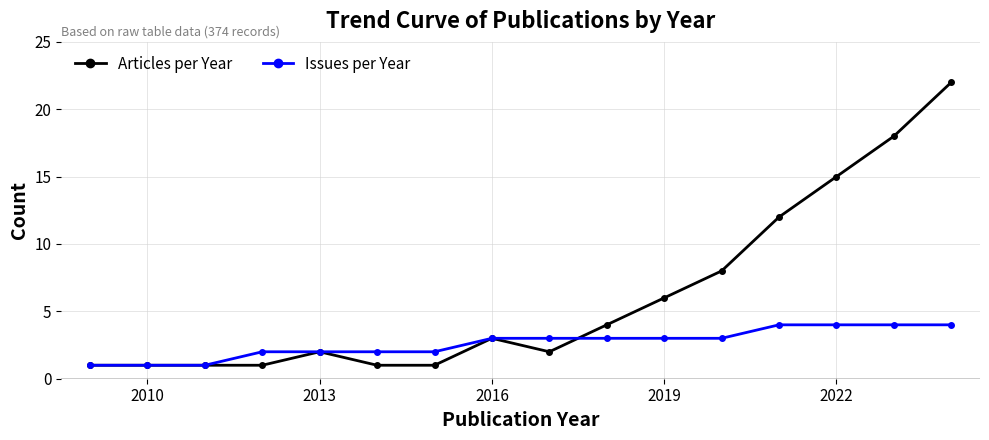

What is the highest value of the Issues per Year series?

4